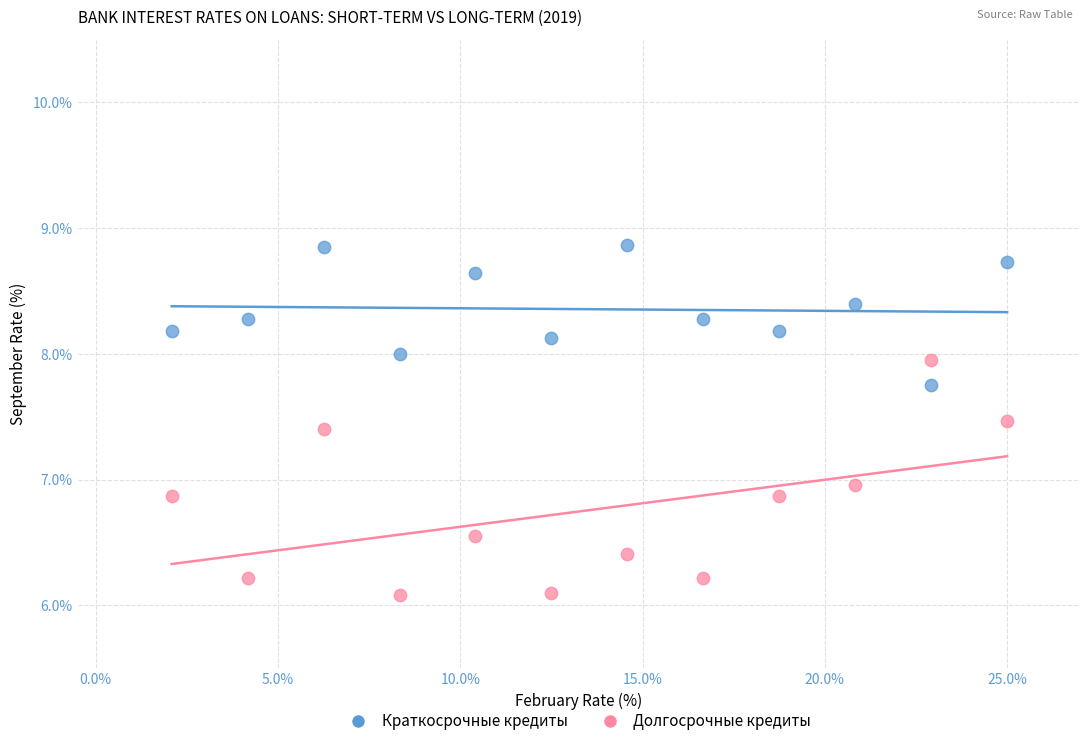

What are all the series names shown in the legend?

Краткосрочные кредиты, Долгосрочные кредиты